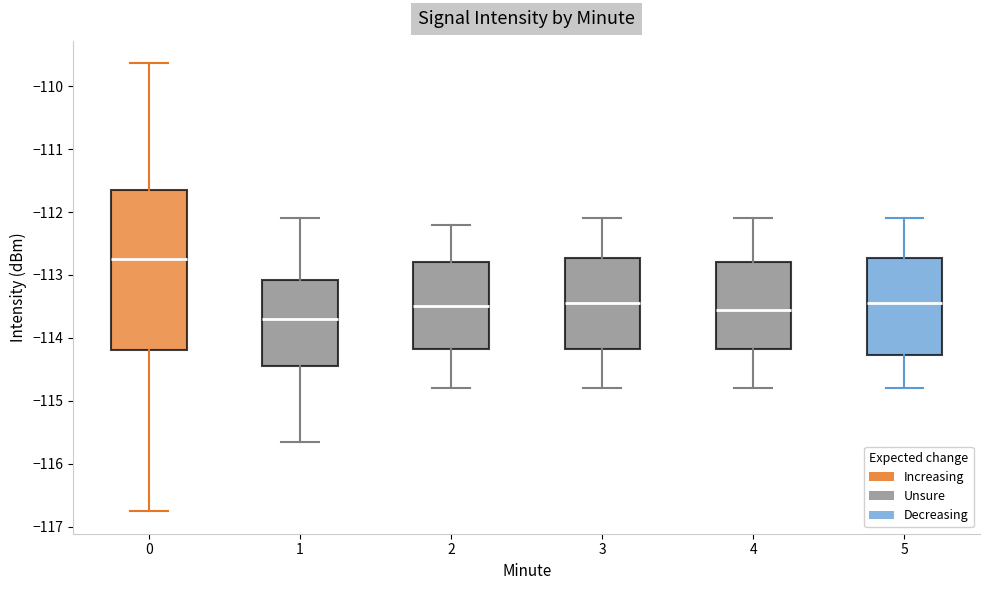

Which box's median line is the lowest?

1